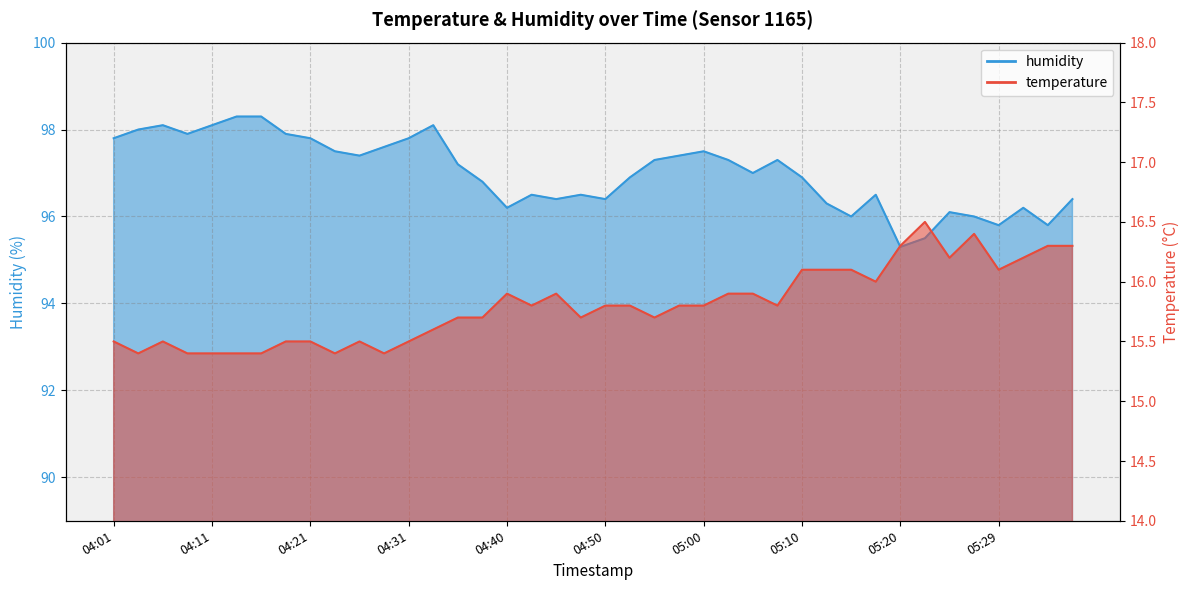

At 05:07, list the series in order from smallest to largest.

temperature, humidity